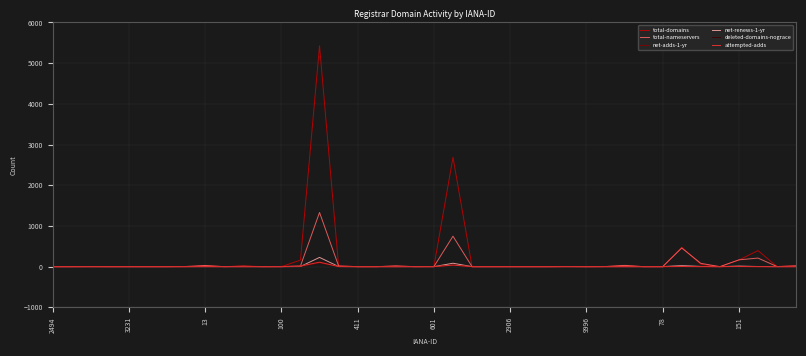

What is the sum of all net-renews-1-yr values?

367